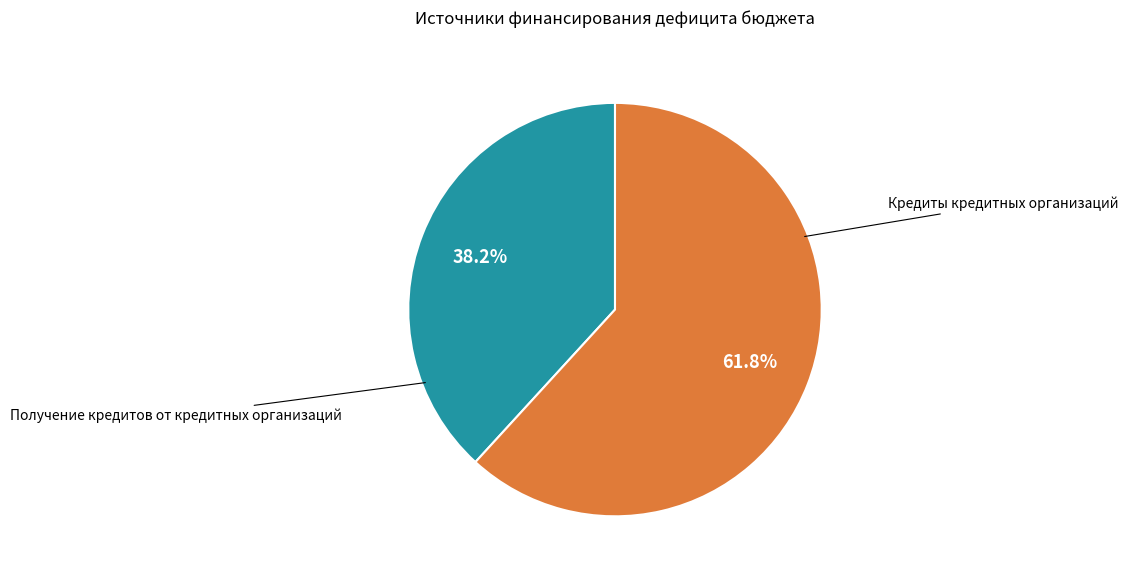

Is there a majority slice in this chart?

Yes